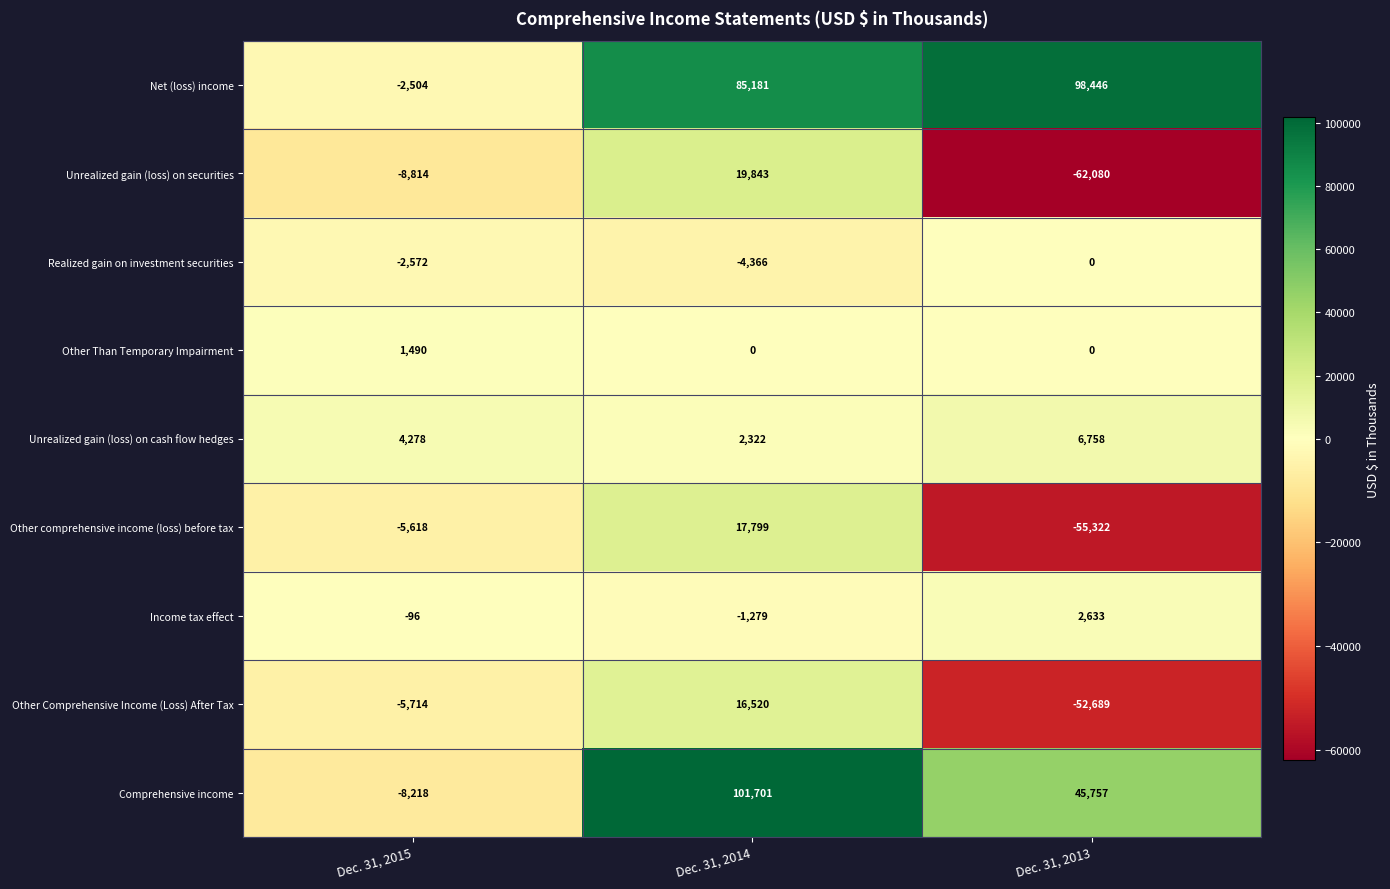

True or false: Income tax effect has a value of 696 at Dec. 31, 2013.

False